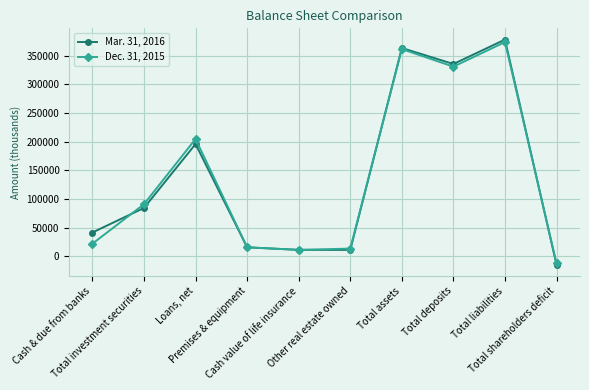

What is the value of the Mar. 31, 2016 point at the 1st from the left?

41652